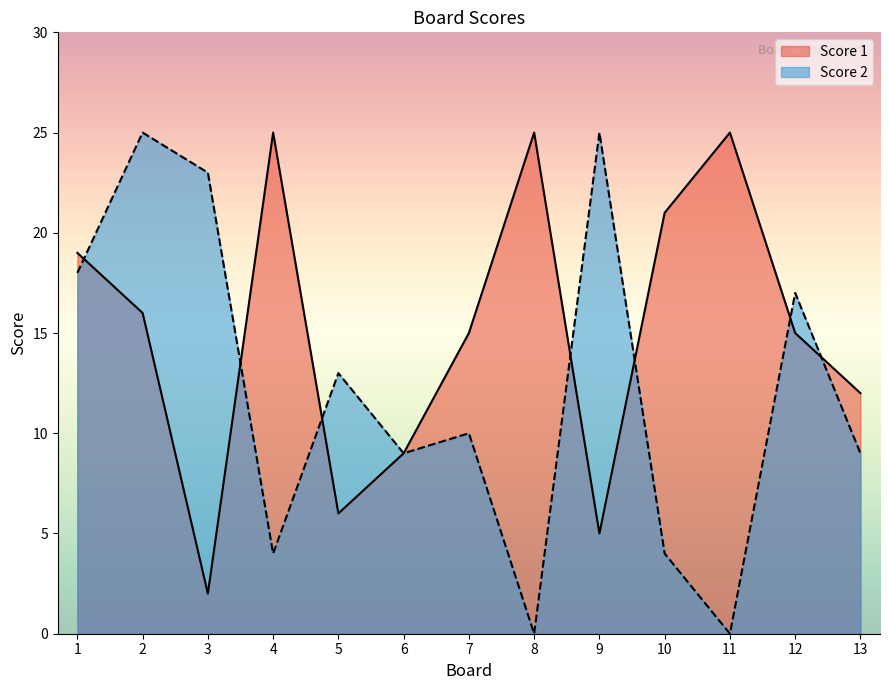

At which category does Score 1 reach its first local peak?

4